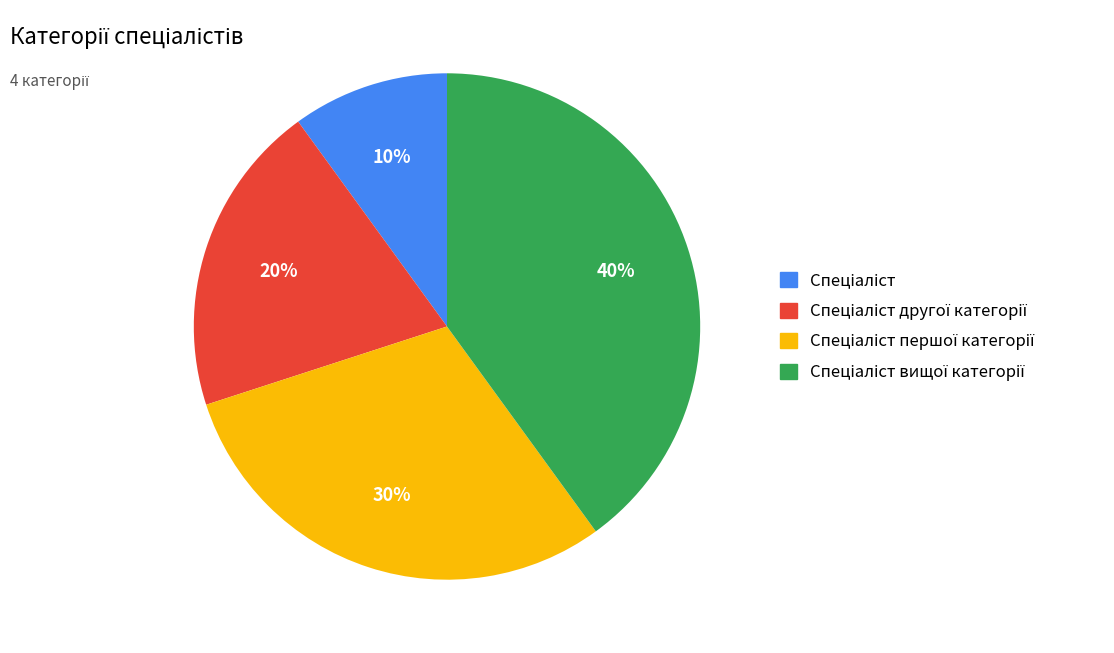

Does any single category account for the majority?

No